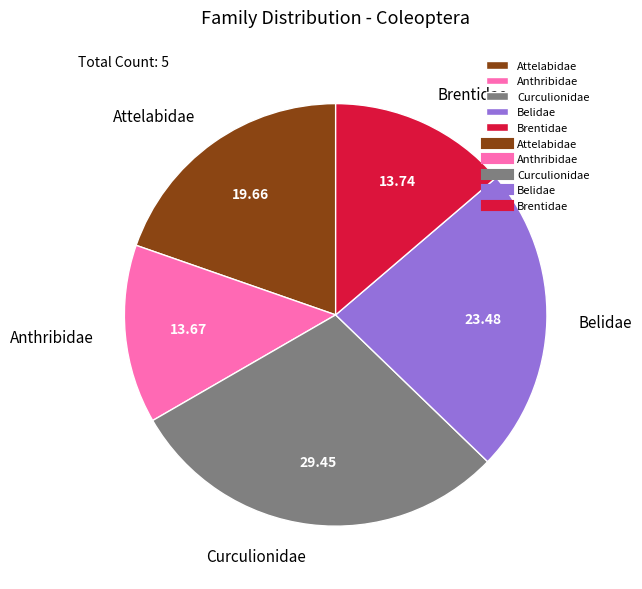

Approximately how many times larger is the value at Attelabidae compared to Brentidae?

1.4